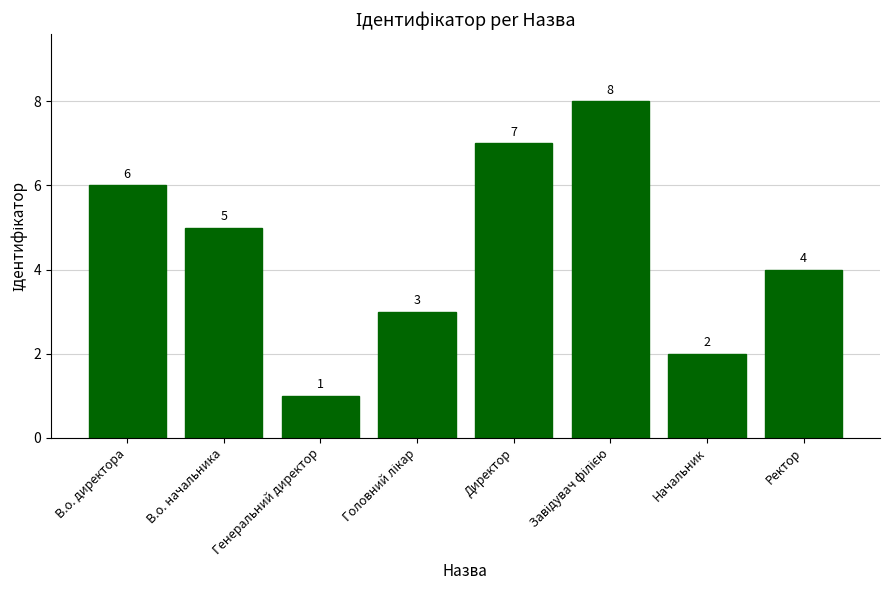

Between Генеральний директор and В.о. начальника, which is larger?

В.о. начальника